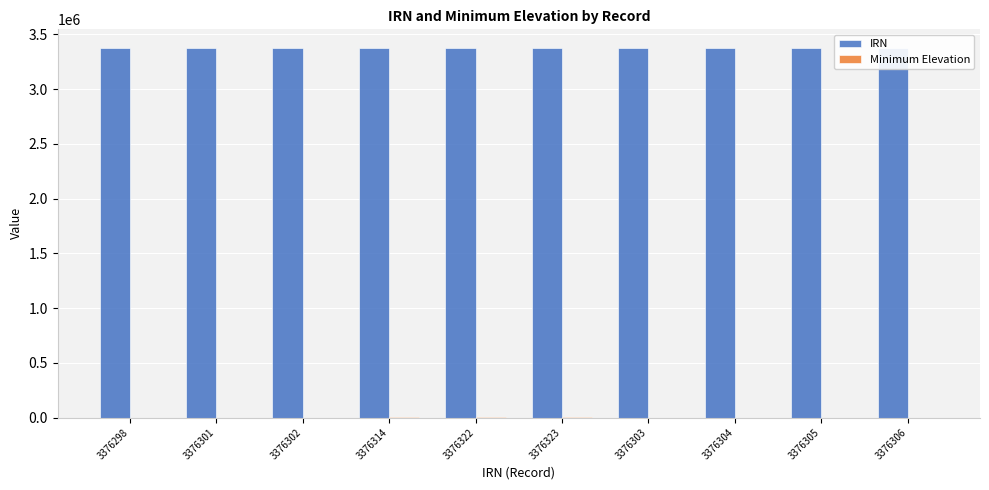

True or false: IRN has a value of 5186421 at 3376298.

False